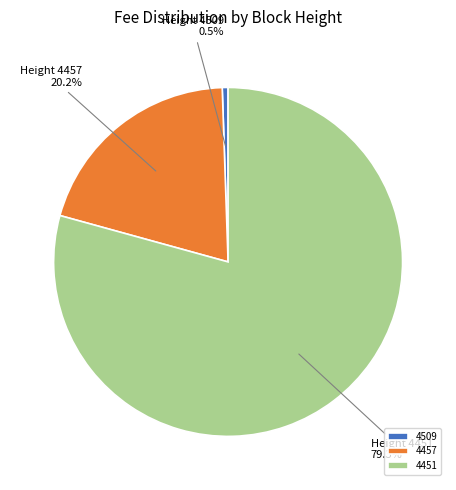

Rank the categories by value from lowest to highest.

4509, 4457, 4451